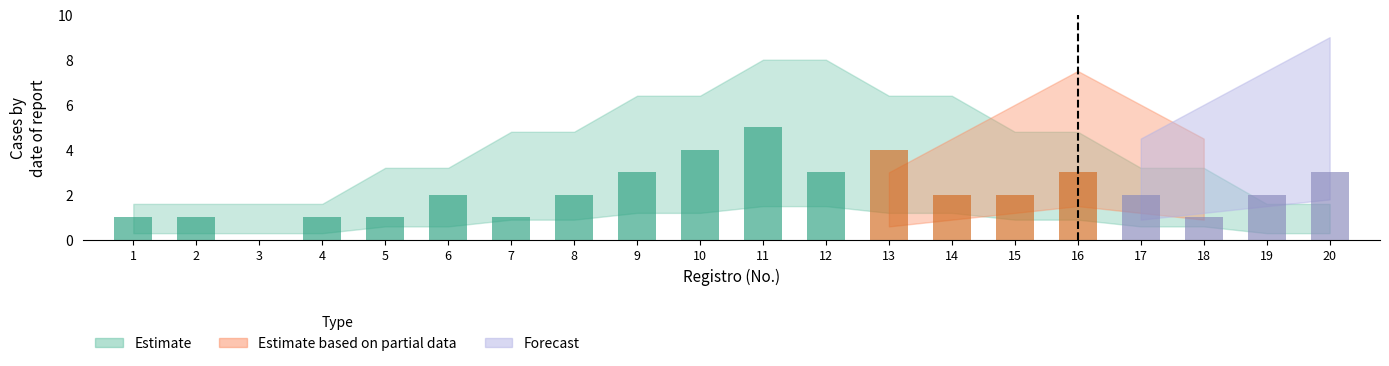

Are the bars horizontal?

No